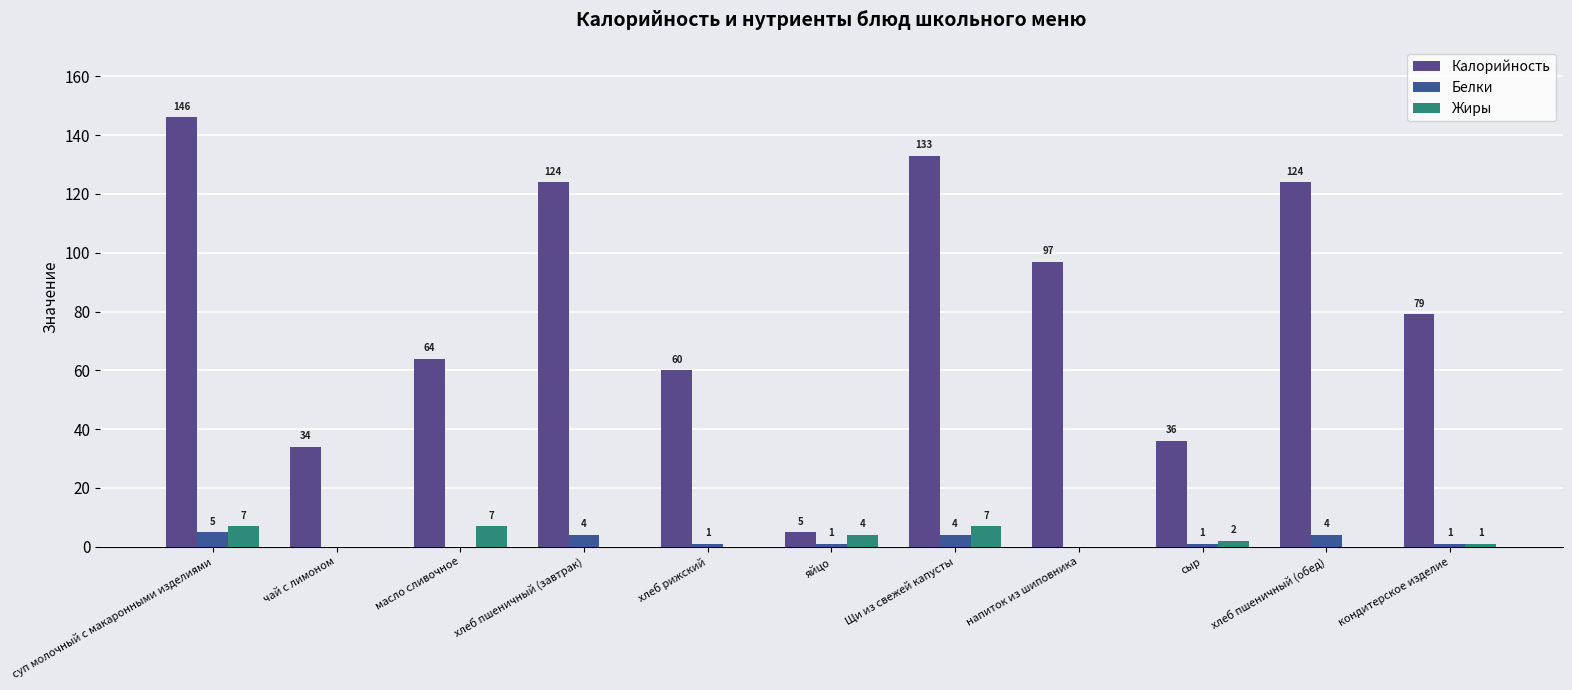

Between чай с лимоном and Щи из свежей капусты, which is larger?

Щи из свежей капусты